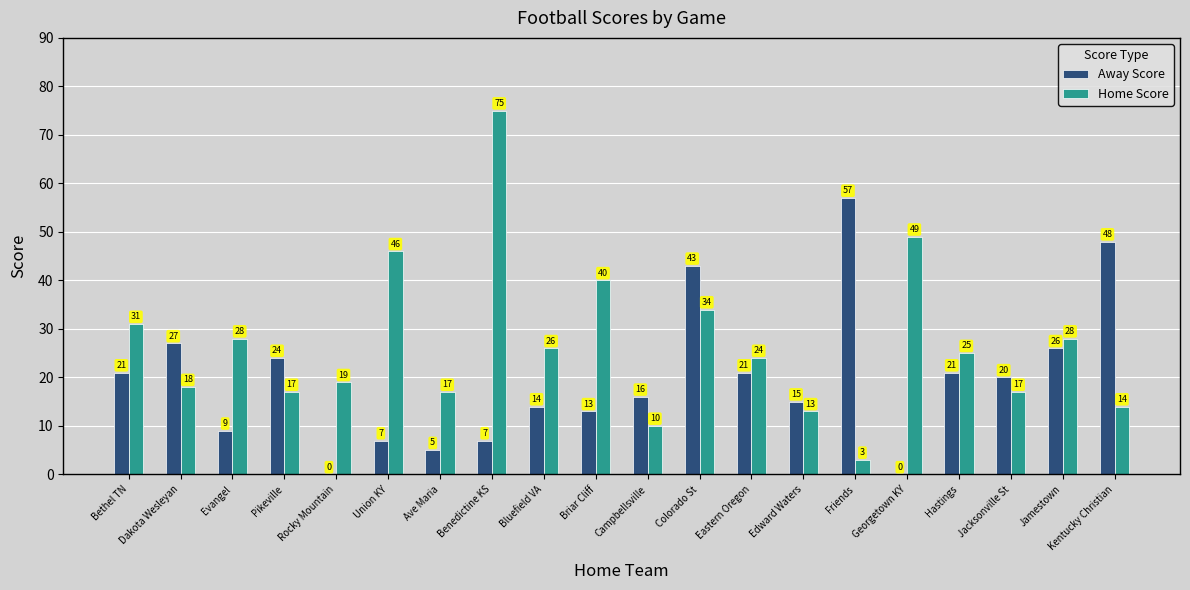

Read the Away Score value at Benedictine KS.

7